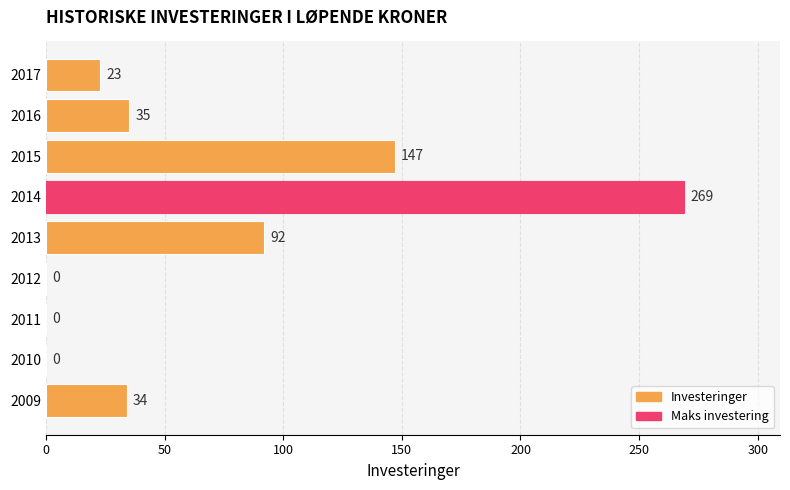

Reading bottom to top, what are all the values shown in this chart?

2009=34	2010=0	2011=0	2012=0	2013=92	2014=269	2015=147	2016=35	2017=23